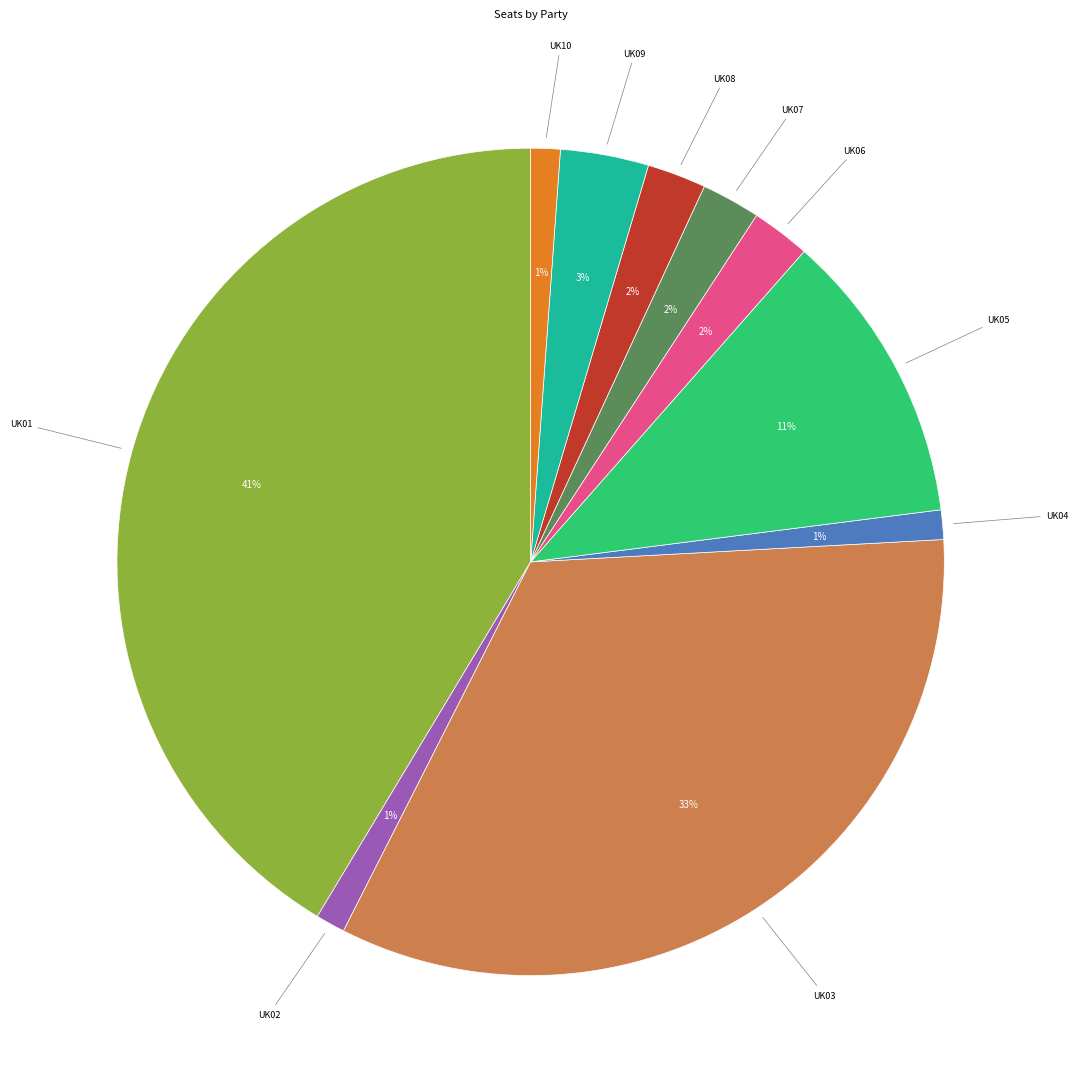

Count the number of slices in the pie.

10